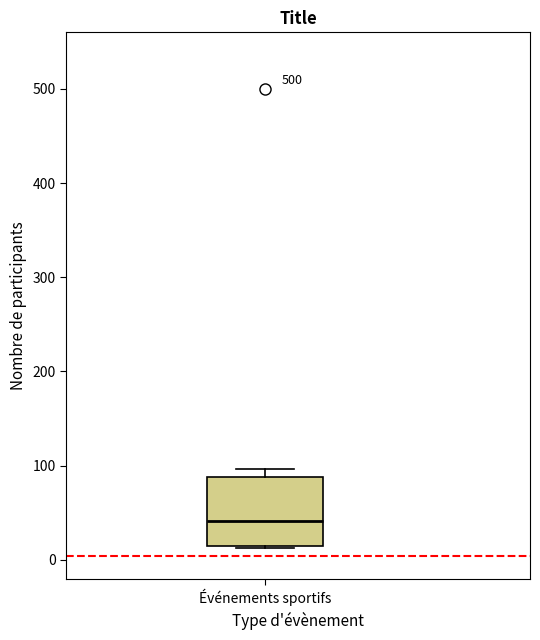

Where is the lower edge of the box for Événements sportifs on the y-axis? The values are not printed on the chart, so give them approximately, as read against the axis.

20